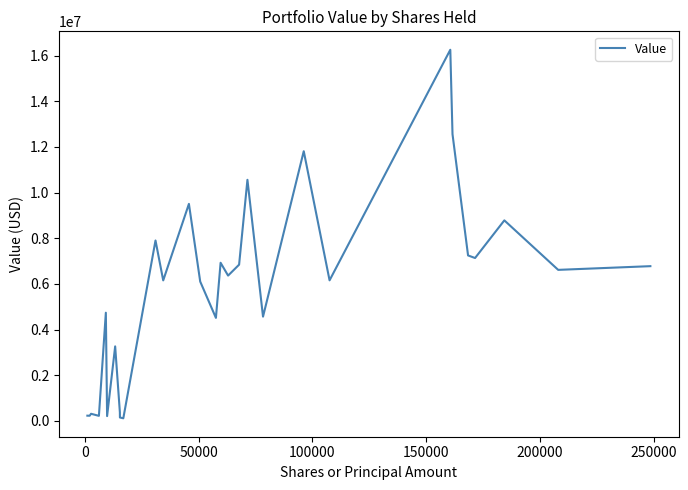

What is the sum of all values?

162634117